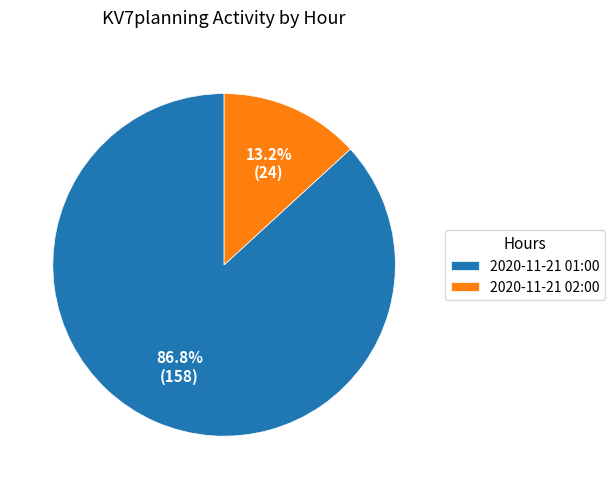

What percentage do 2020-11-21 02:00 and 2020-11-21 01:00 together represent?

100.0%